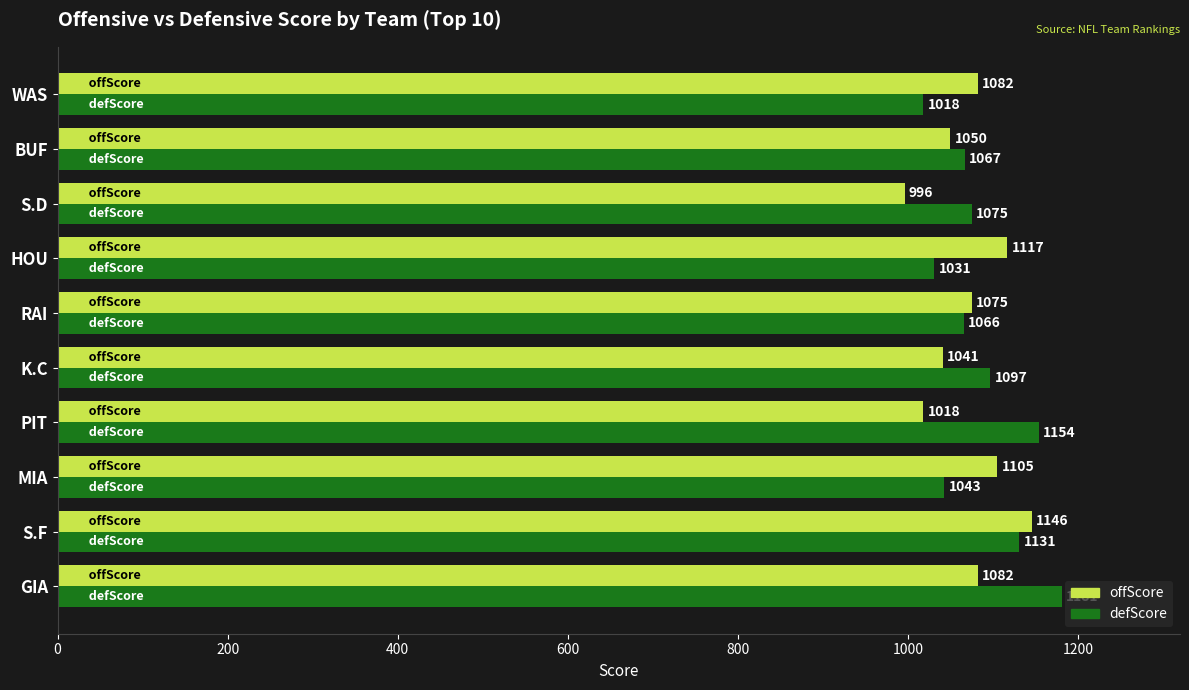

Which series has the largest range (max minus min)?

defScore